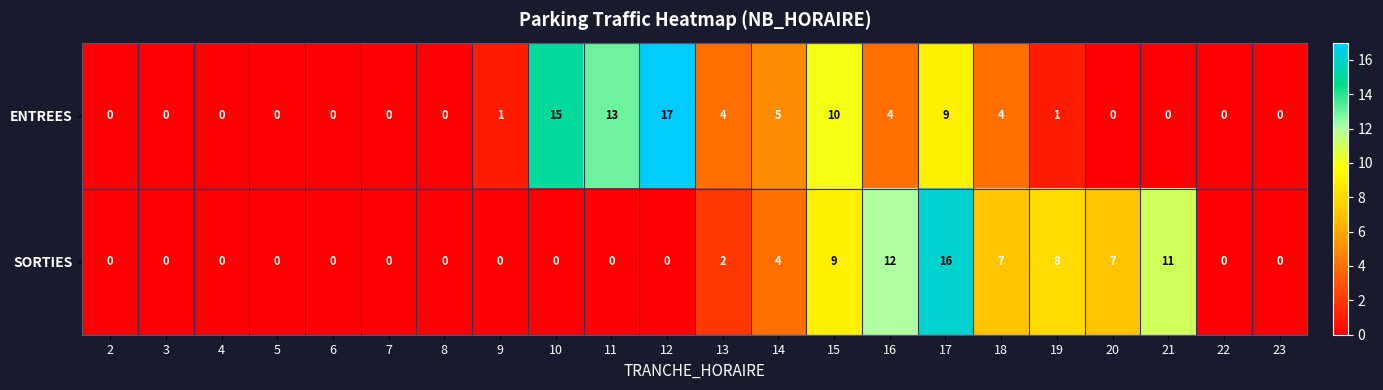

At which label is ENTREES closest to 8?

17